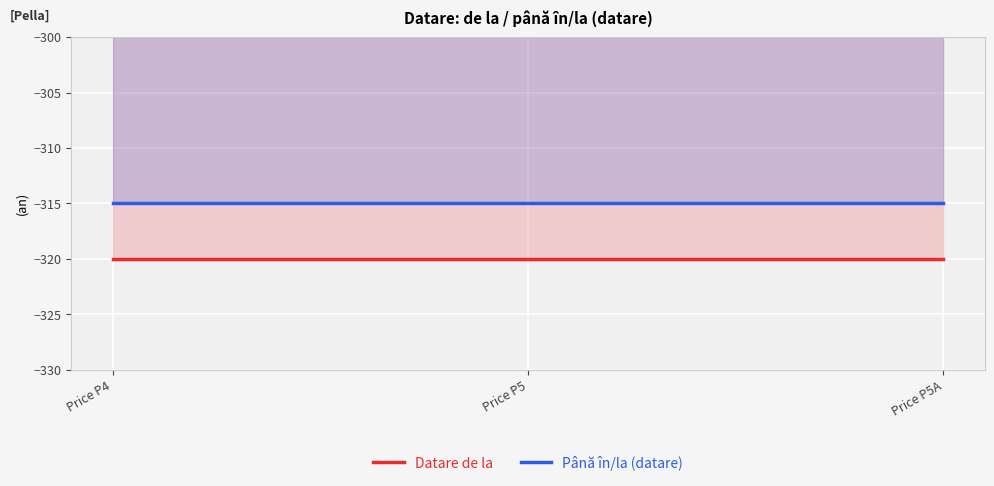

What is the total value across all series at Price P5A?

-635